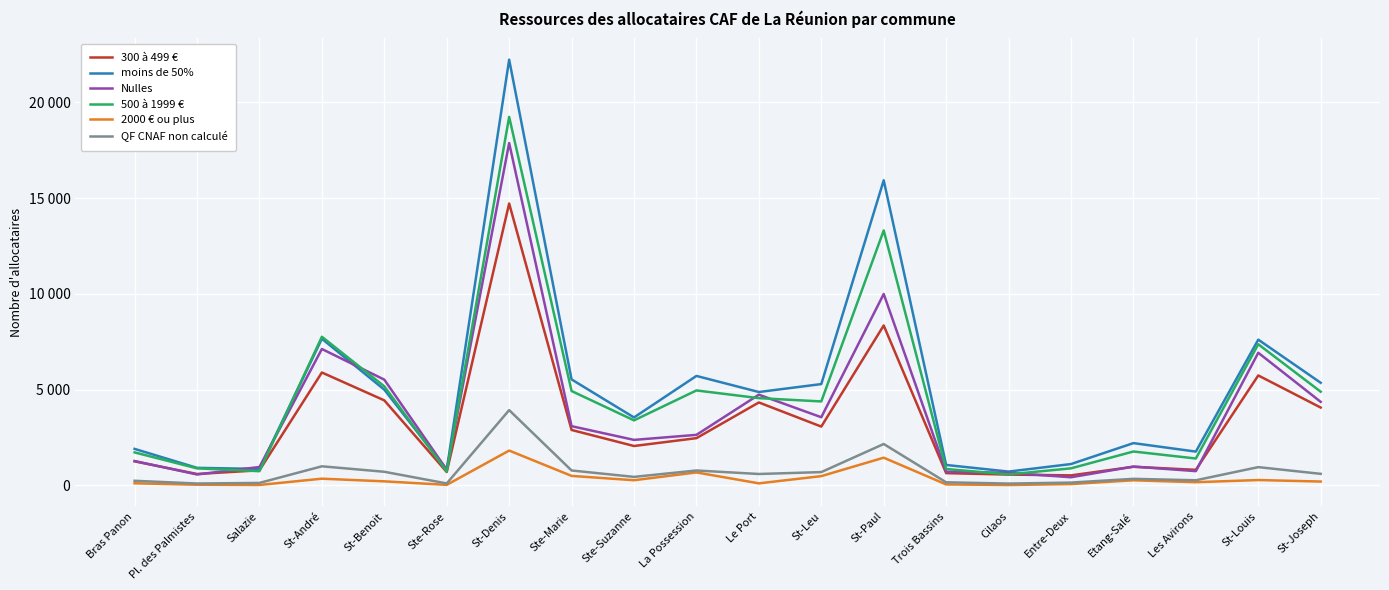

Does the chart have visible grid lines?

Yes